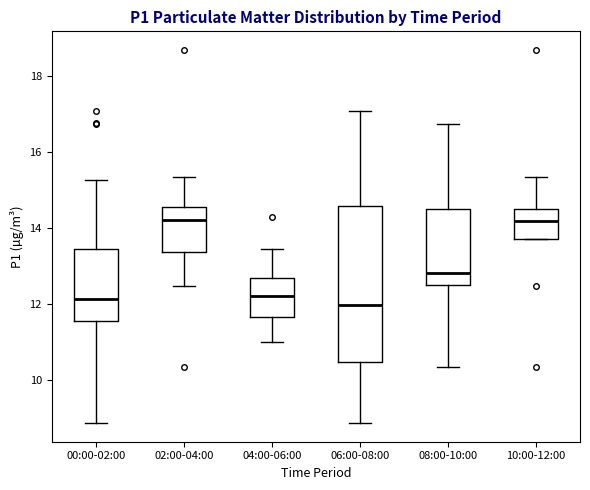

Which box is the tallest, from its lower edge to its upper edge?

06:00-08:00